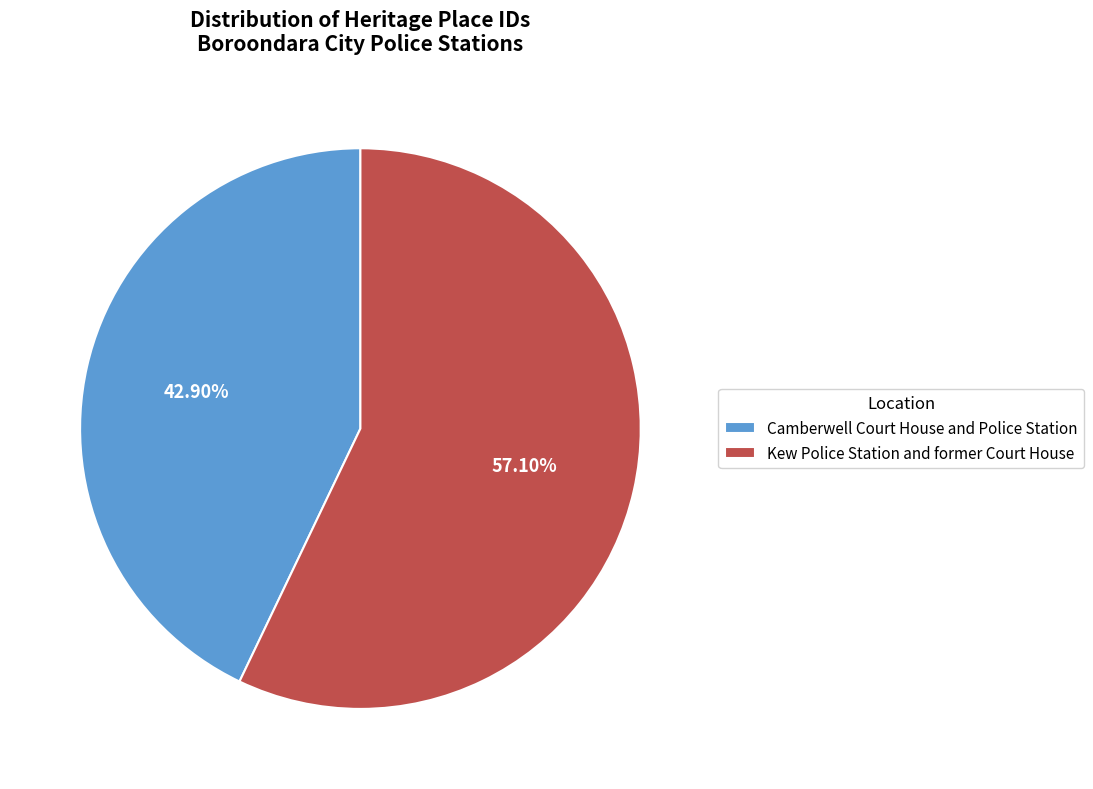

To the nearest percent, what is the average slice percentage?

50%